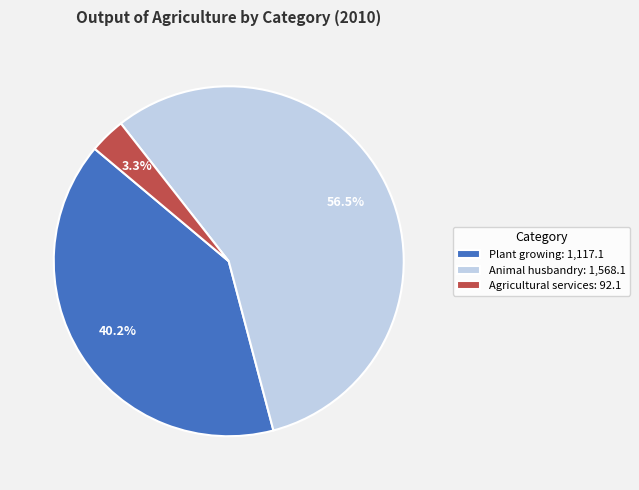

Is Plant growing the majority of the pie?

No